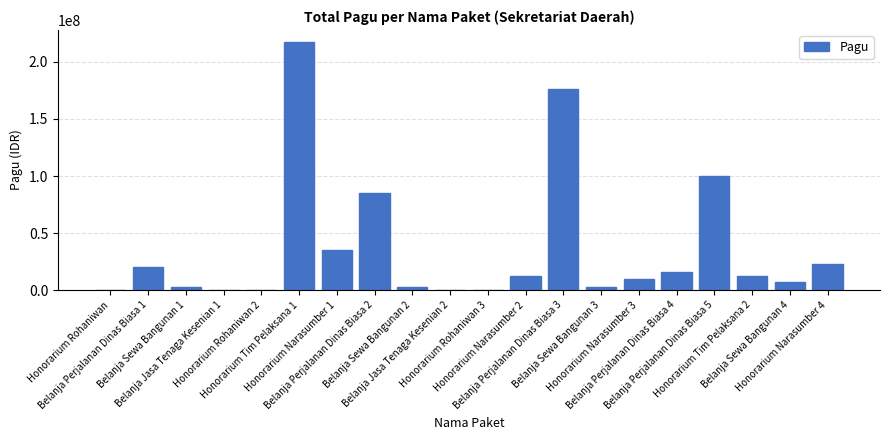

What is the maximum value shown in the chart?

217200000